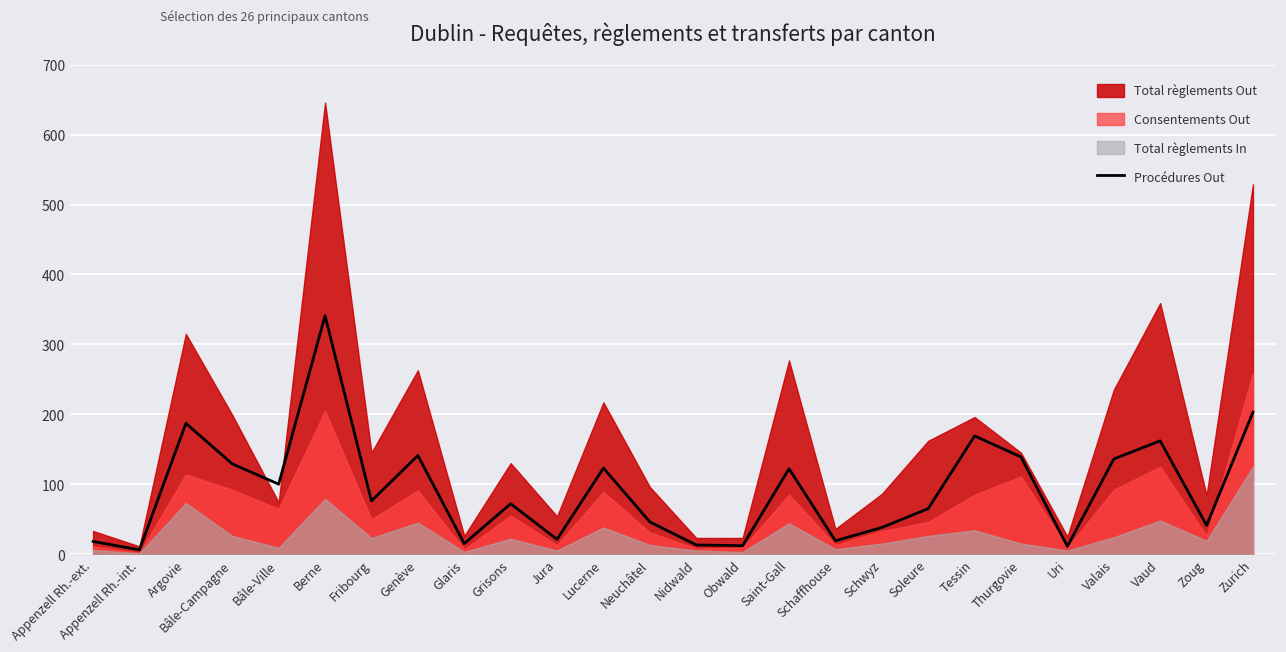

Which label corresponds to the smallest value in the chart?

Appenzell Rh.-int.